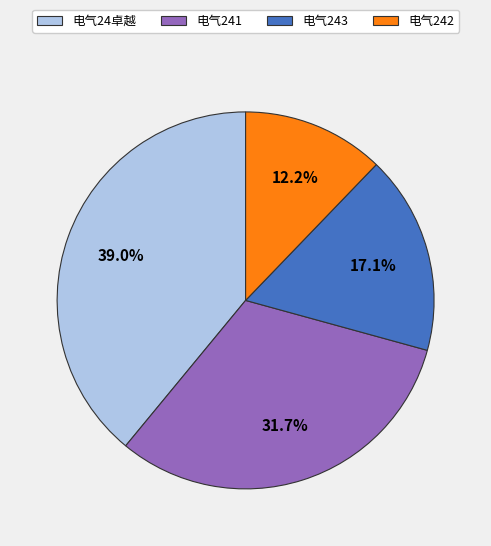

Rank the categories by value from highest to lowest.

电气24卓越, 电气241, 电气243, 电气242